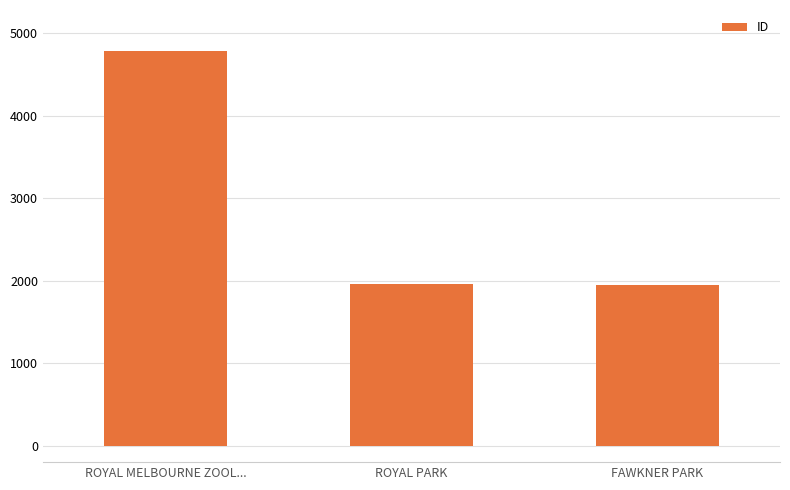

What is the value of the 3rd bar from the left?

1953